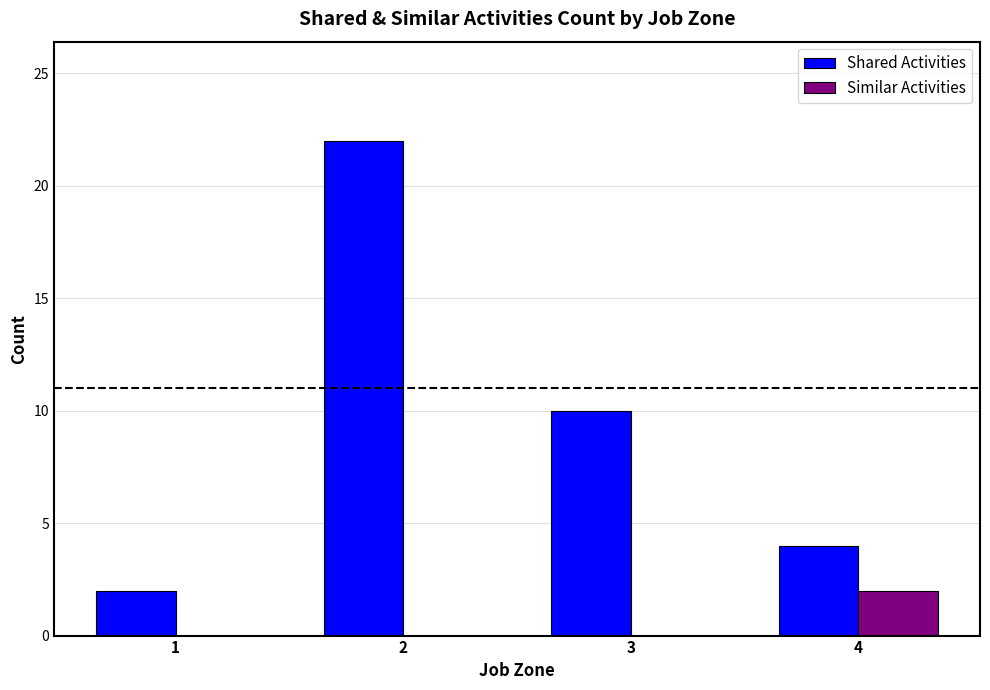

How many groups of bars are there?

4